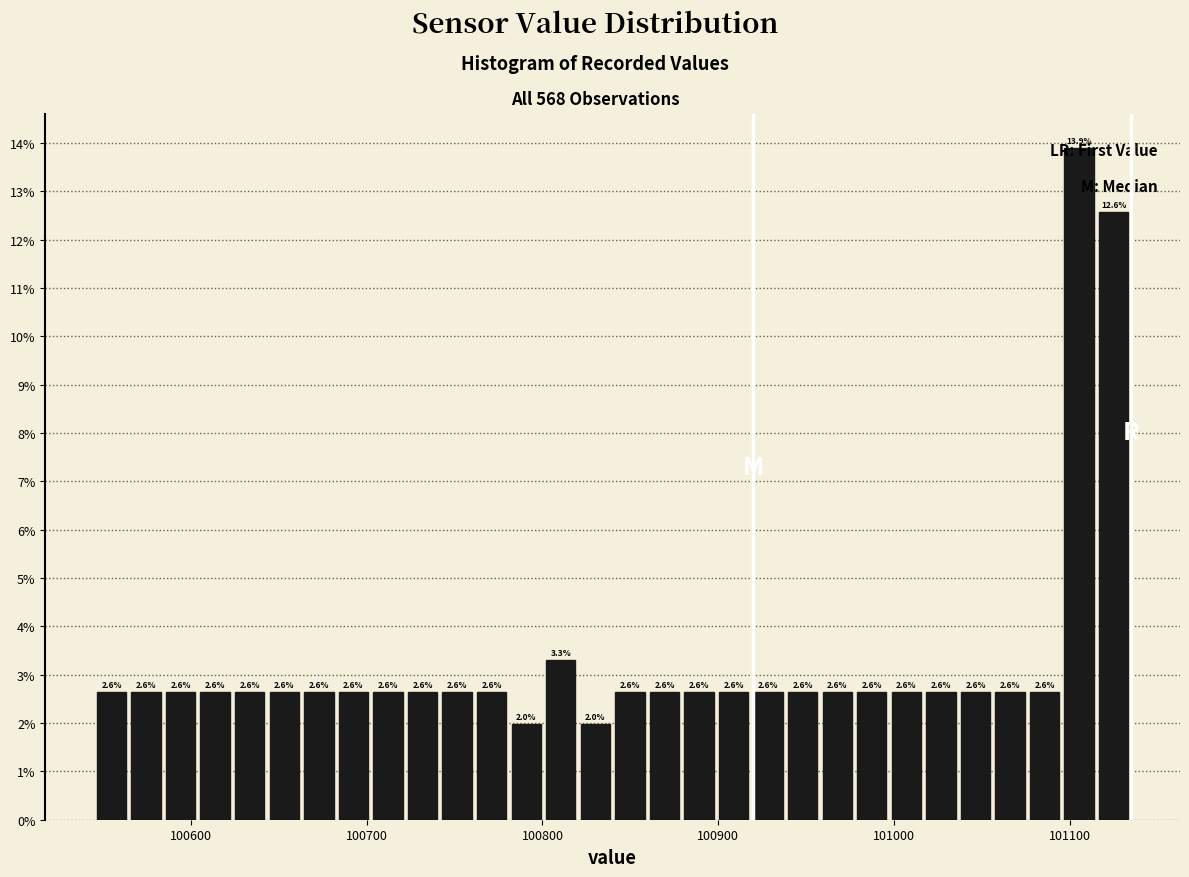

Around what value on the x-axis is the tallest bar? Give the approximate position of its centre, as read against the axis.

101110